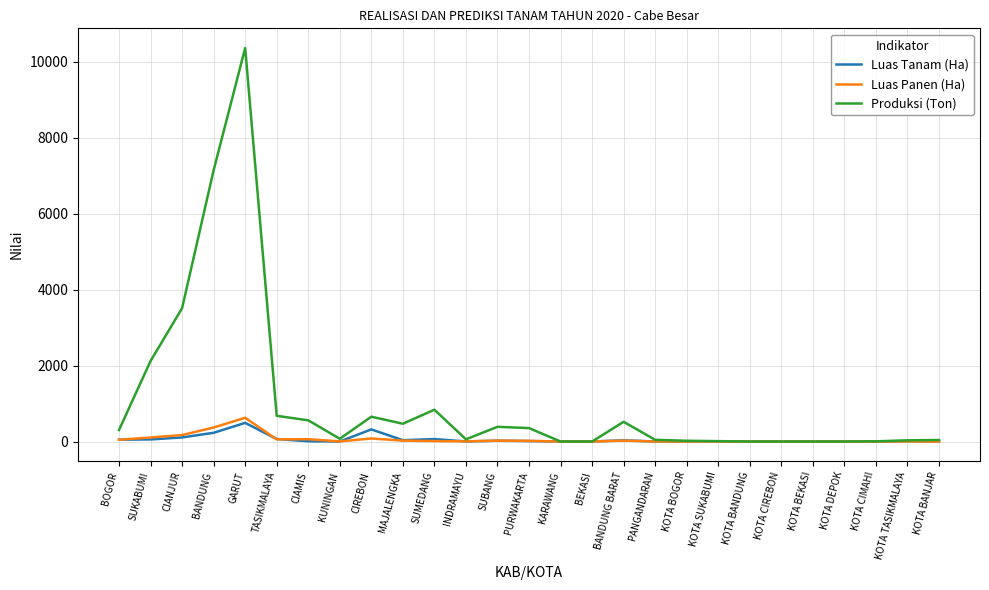

At which category is the sum across all series the highest?

GARUT